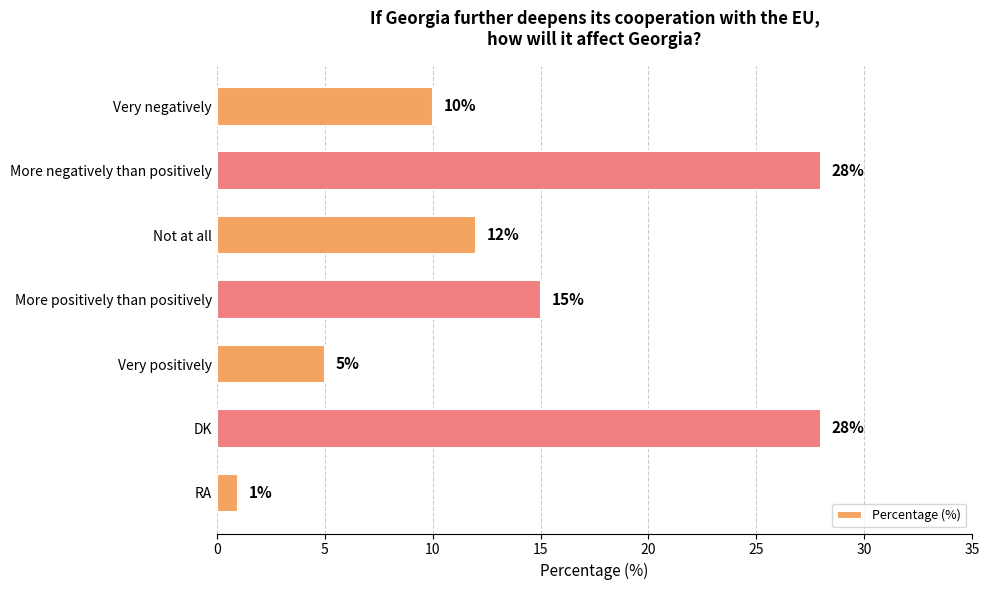

Which label corresponds to the smallest value in the chart?

RA